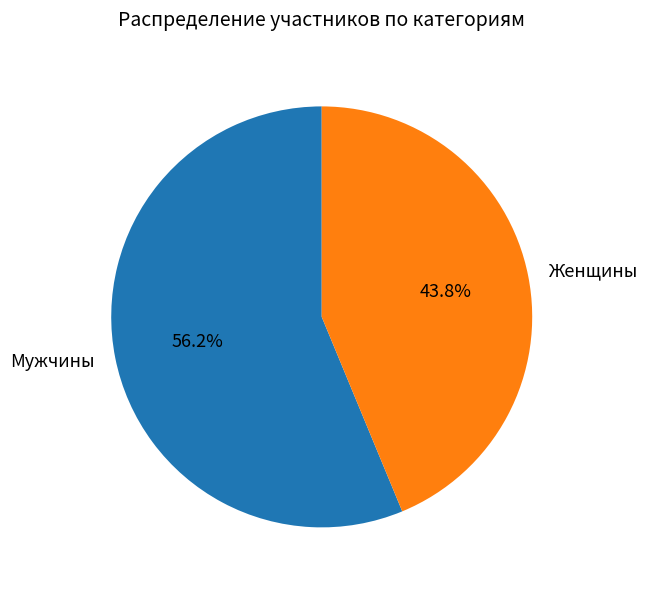

Which has a higher value, Мужчины or Женщины?

Мужчины